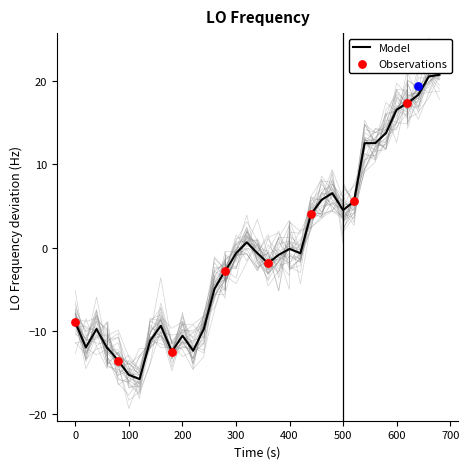

What is the minimum value for Model?

-15.8